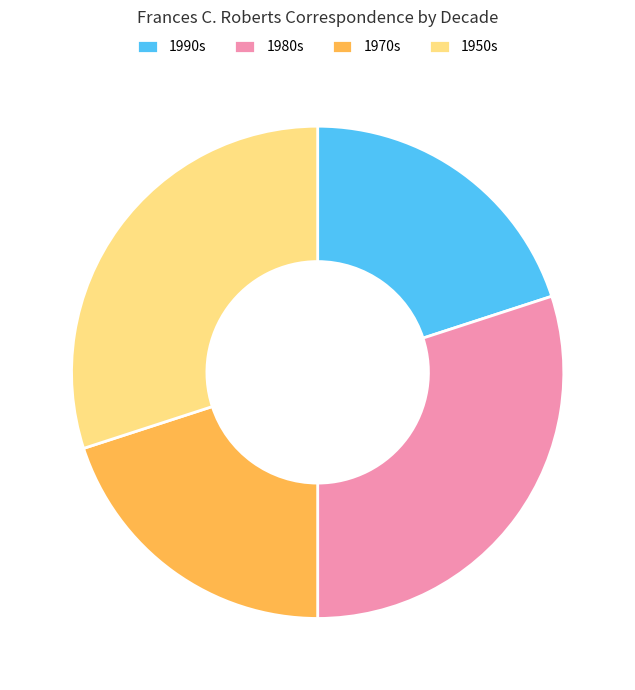

Is it true that 1980s is 30% of the pie?

True